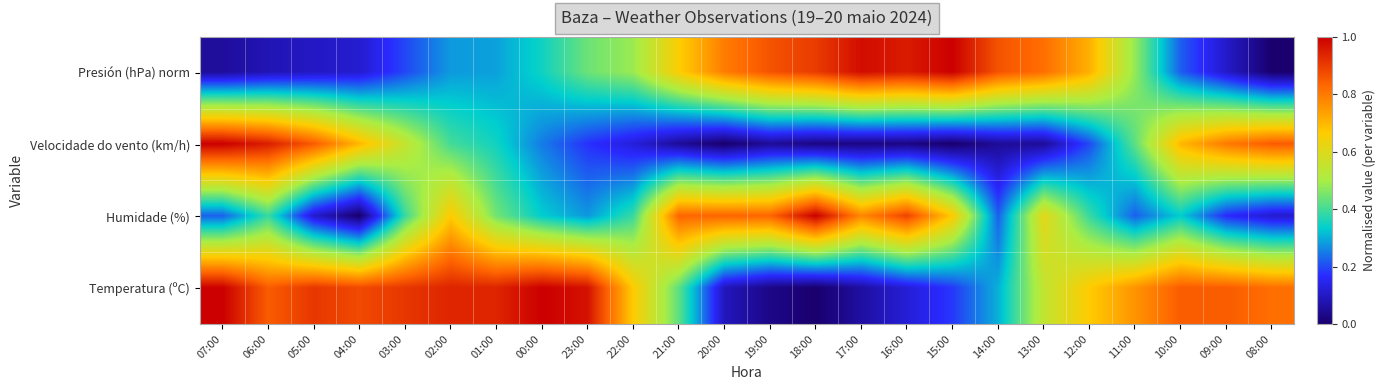

What is the difference between the highest and lowest values at 07:00?

0.9